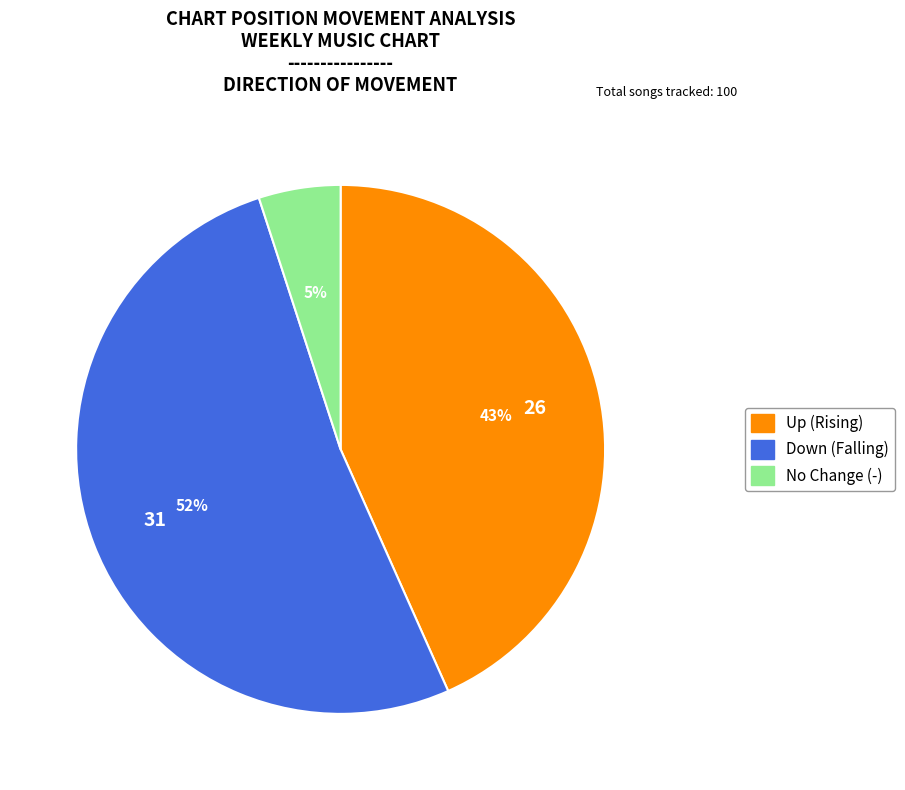

To the nearest percent, what is the difference between the largest and smallest slice percentages?

47%